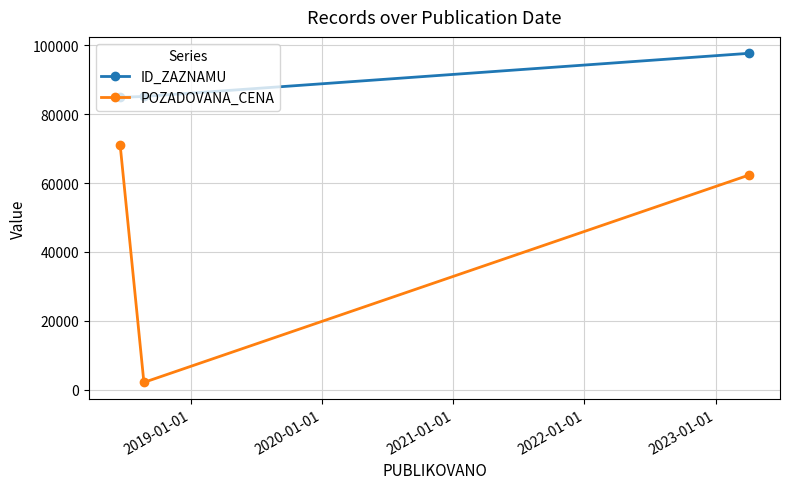

How many distinct data groups are displayed?

2